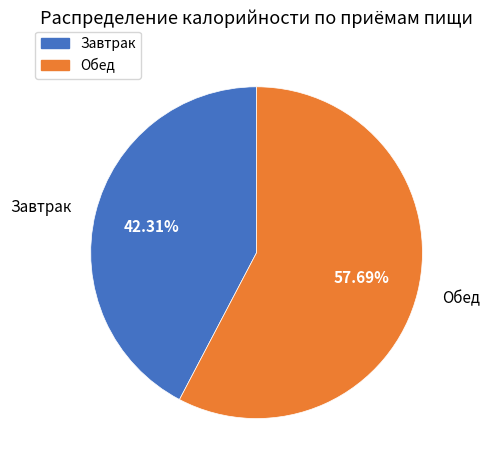

Is there a majority slice in this chart?

Yes